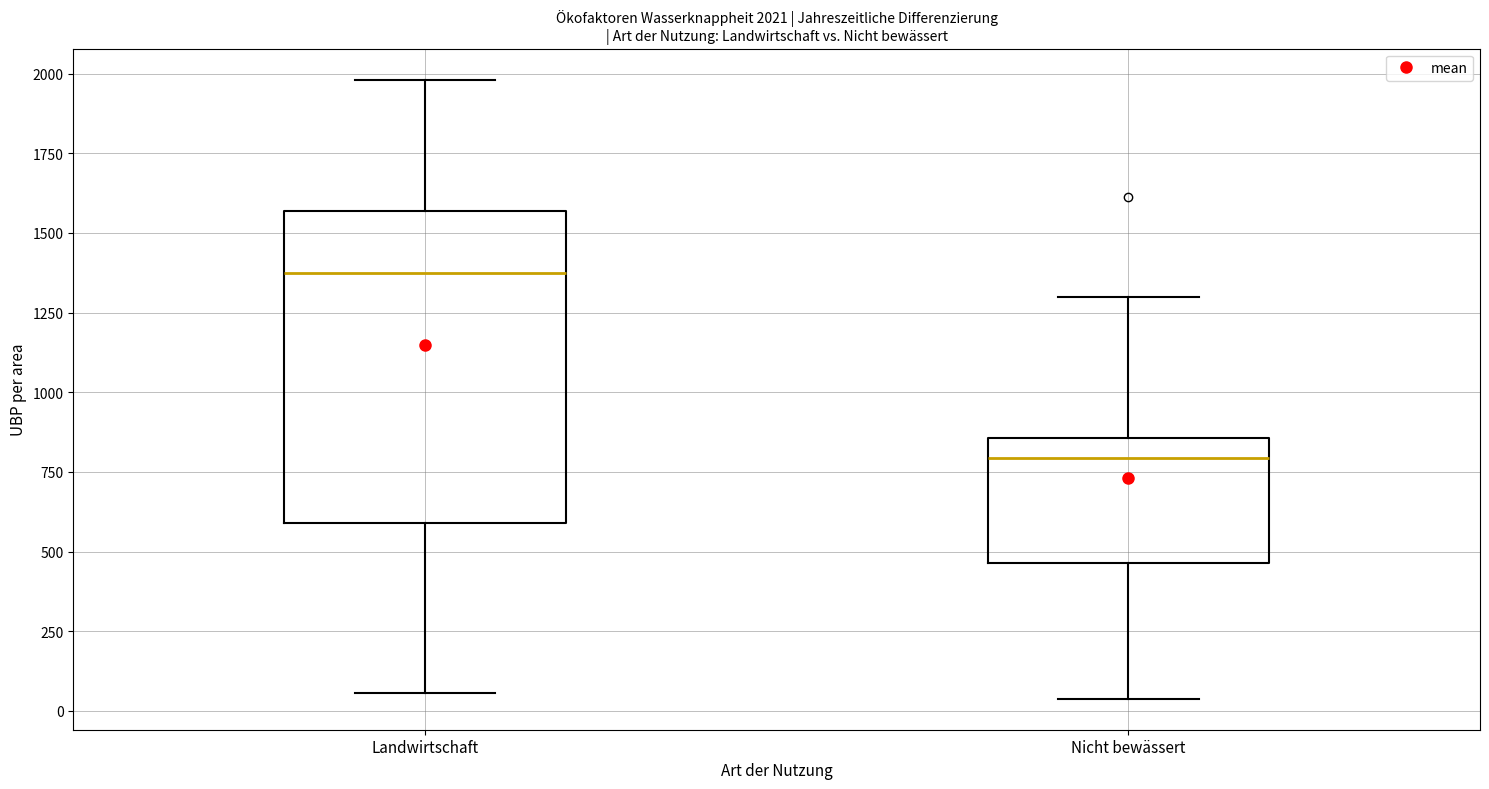

Which box's median line is the lowest?

Nicht bewässert